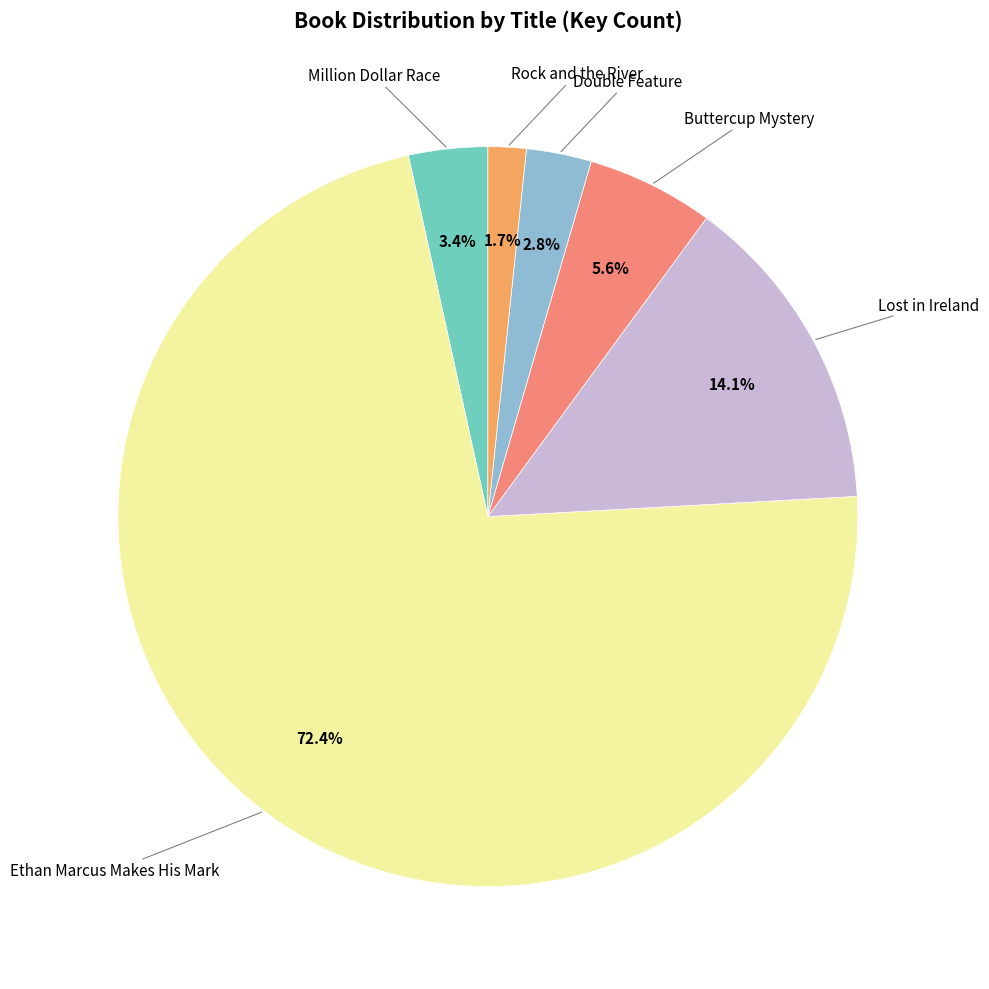

Is there a majority slice in this chart?

Yes